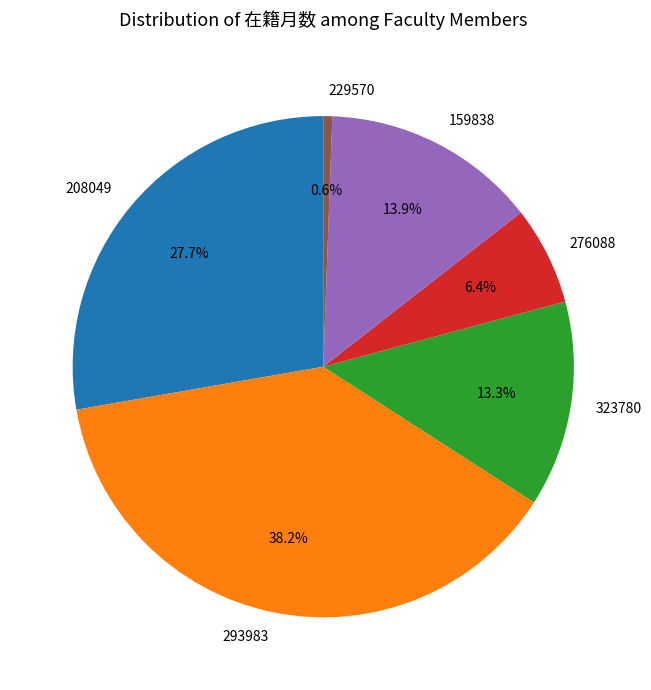

Which has a higher value, 208049 or 229570?

208049